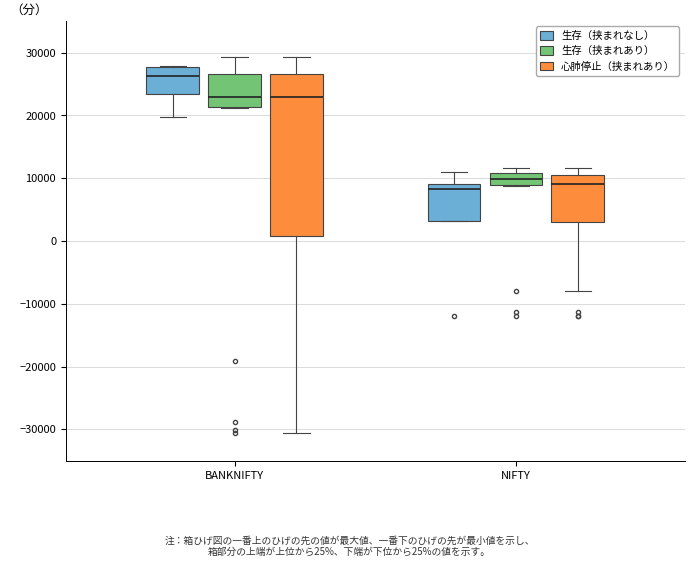

Comparing the boxes themselves (not the whiskers), which one is the tallest?

BANKNIFTY (心肺停止（挟まれあり）)